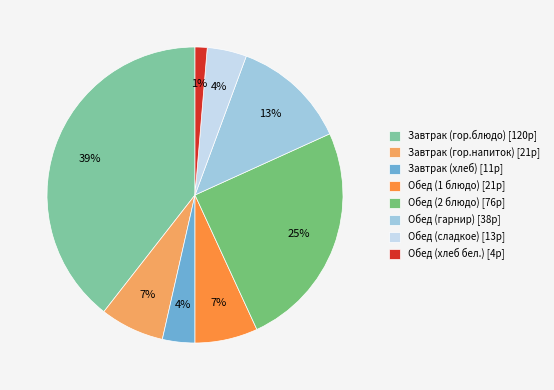

Which category has the smallest portion of the pie?

Обед (хлеб бел.)